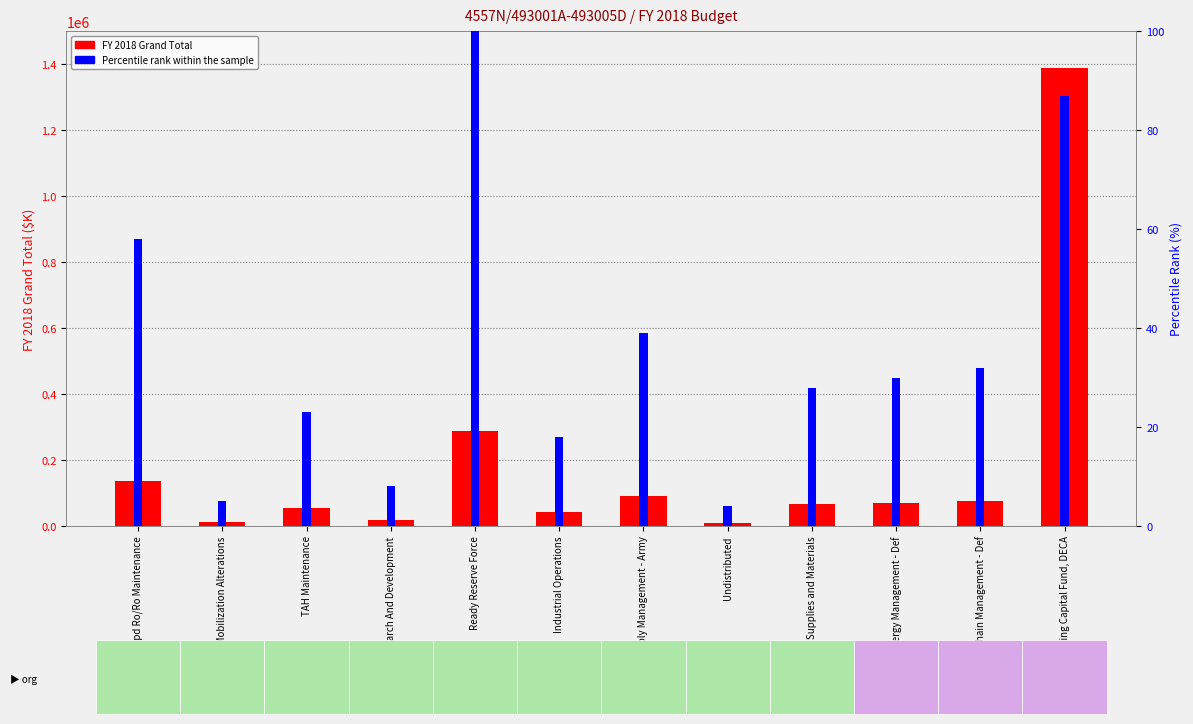

The FY 2018 Grand Total series shows 7888 at Research And Development. True or false?

False